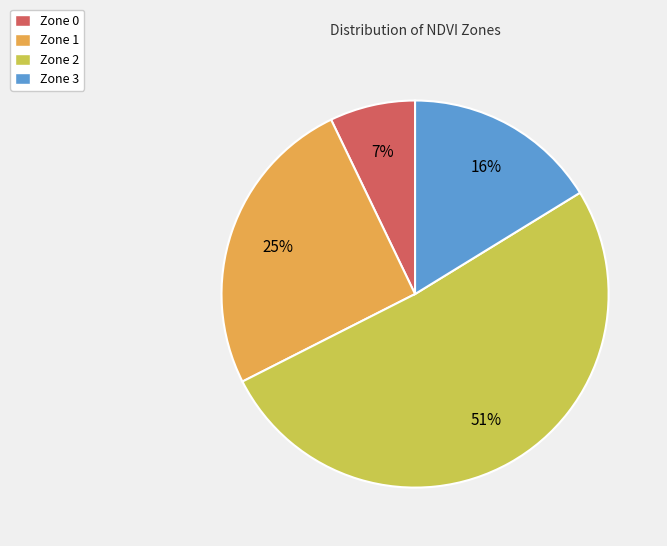

Is it true that Zone 3 is 7% of the pie?

False